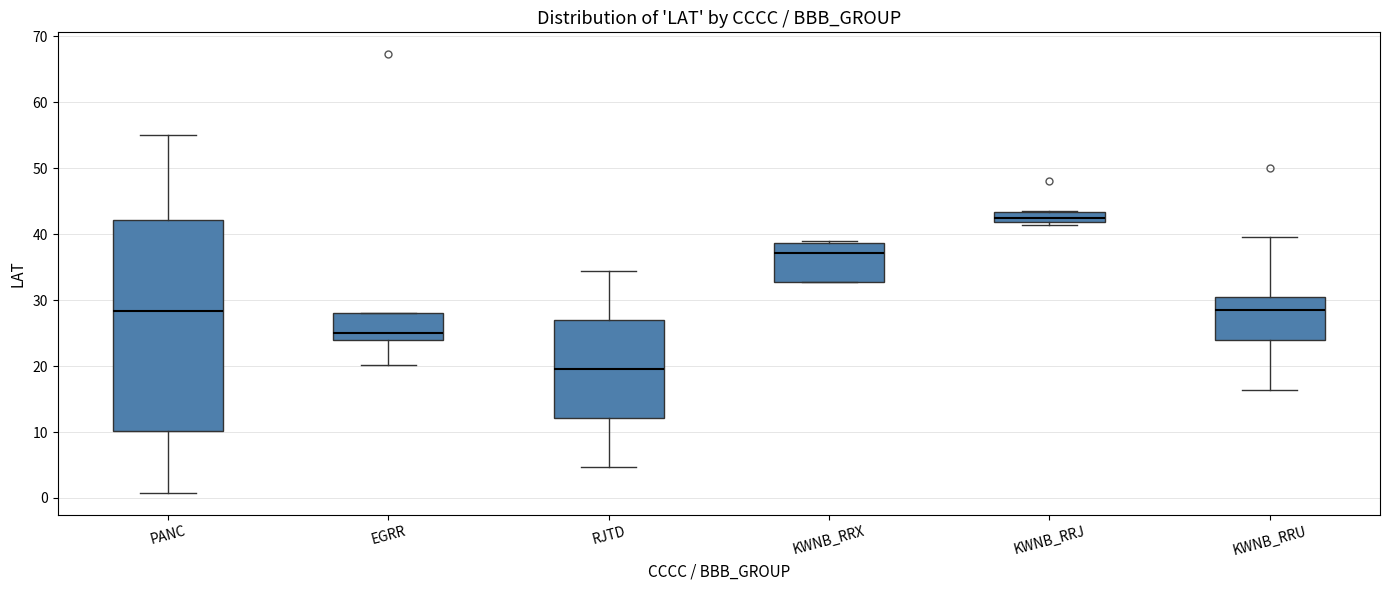

Where does the lower whisker of the box for KWNB_RRU end on the y-axis? The values are not printed on the chart, so give them approximately, as read against the axis.

16